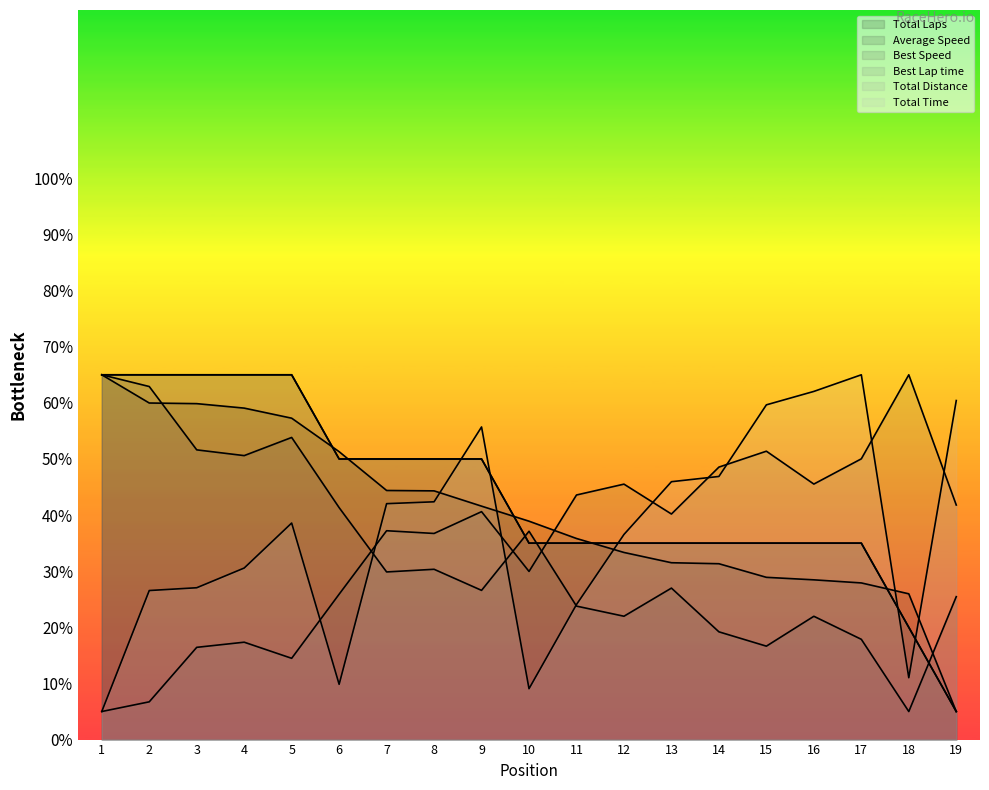

The value of Average Speed at 8 is 10.9. True or false?

False